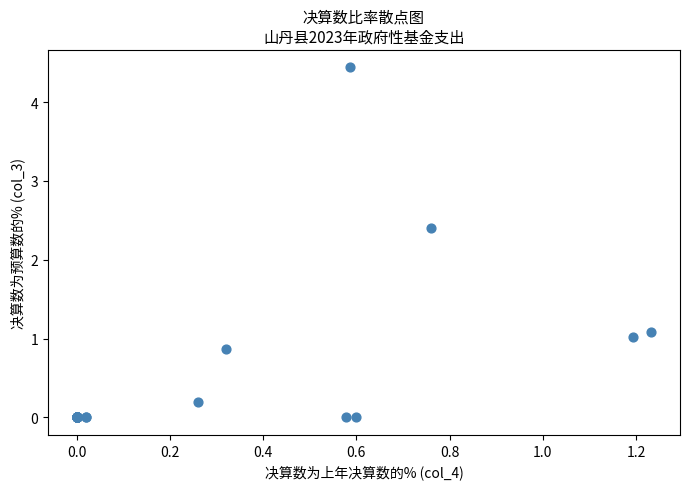

What Y value in the scatter plot is closest to 2?

2.4